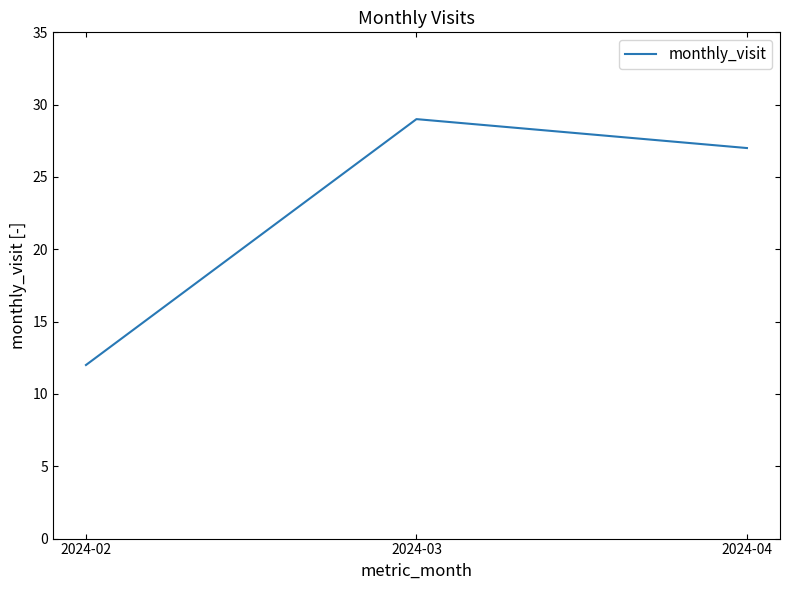

What is the smallest value displayed?

12